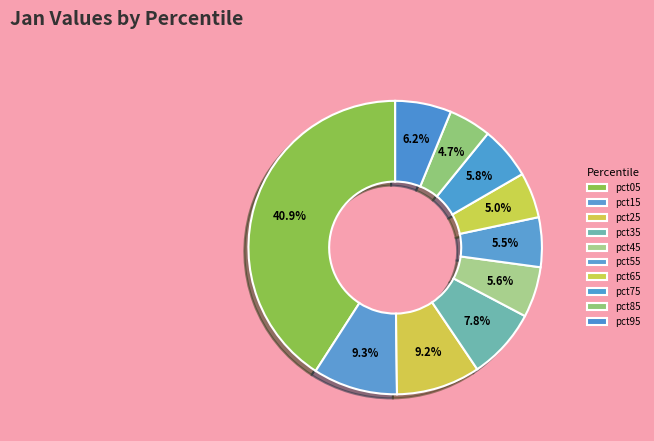

Which slice is the largest?

pct05